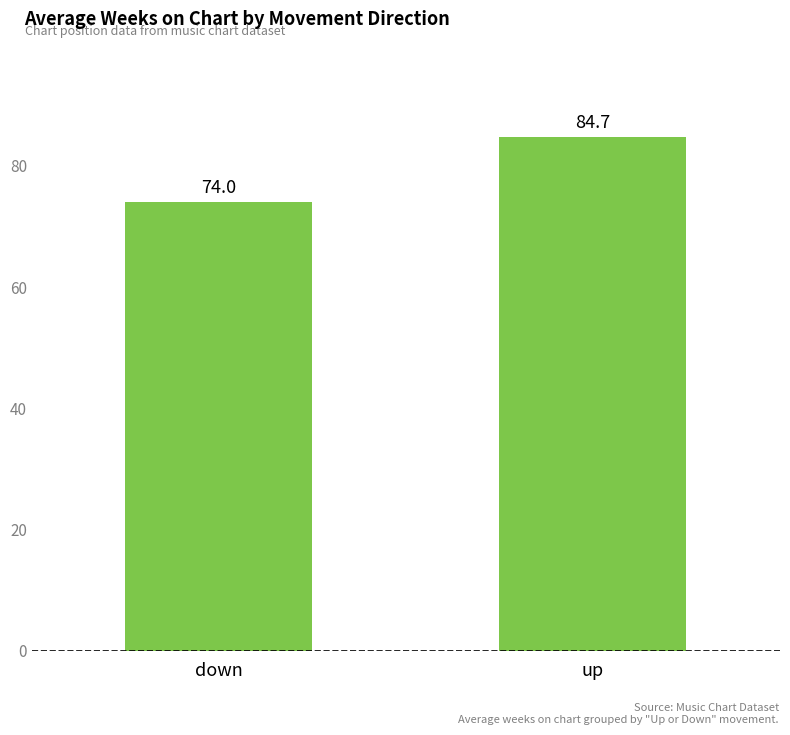

The value at up is 117.8. True or false?

False